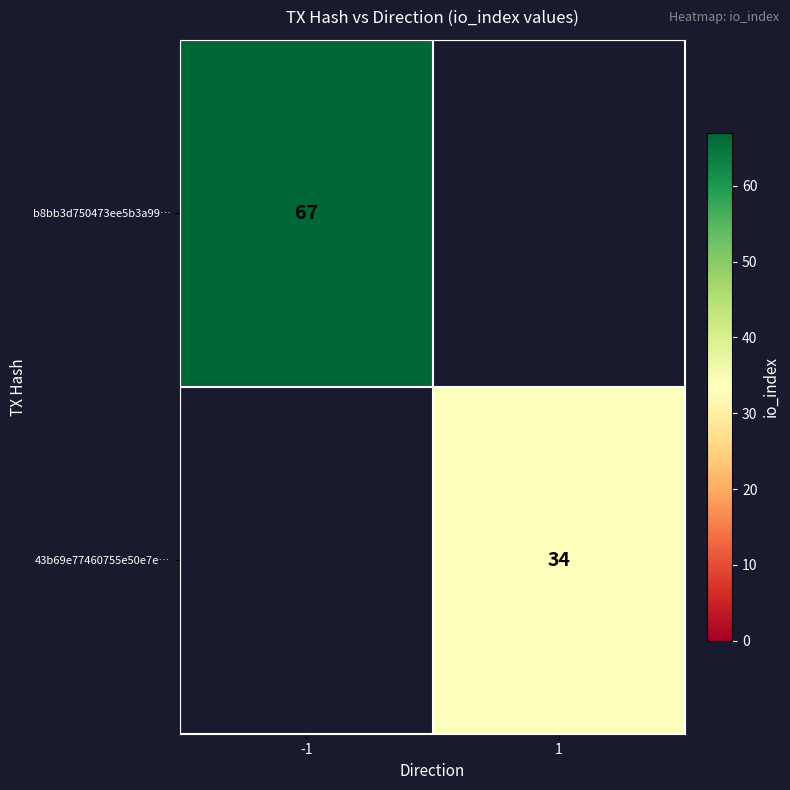

Is it true that 43b69e77460755e50e7e… equals 34 at 1?

True